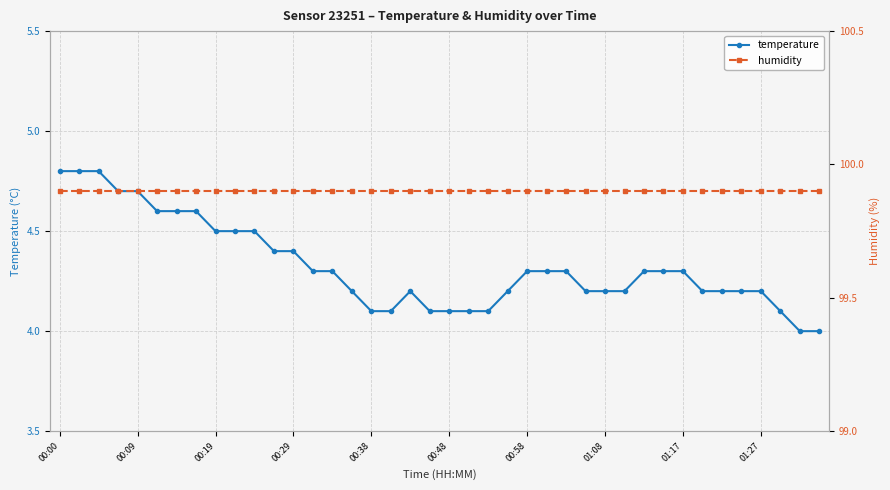

True or false: temperature has a value of 0.9 at 29.

False